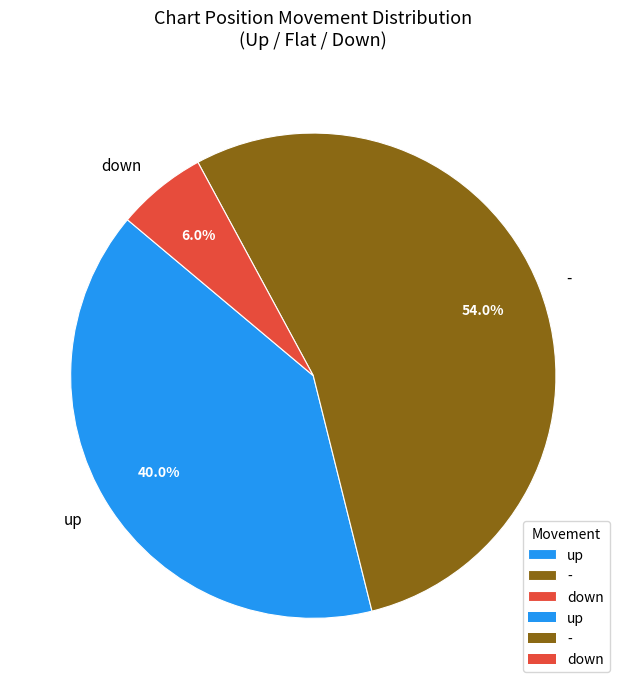

Rank the categories by value from highest to lowest.

-, up, down